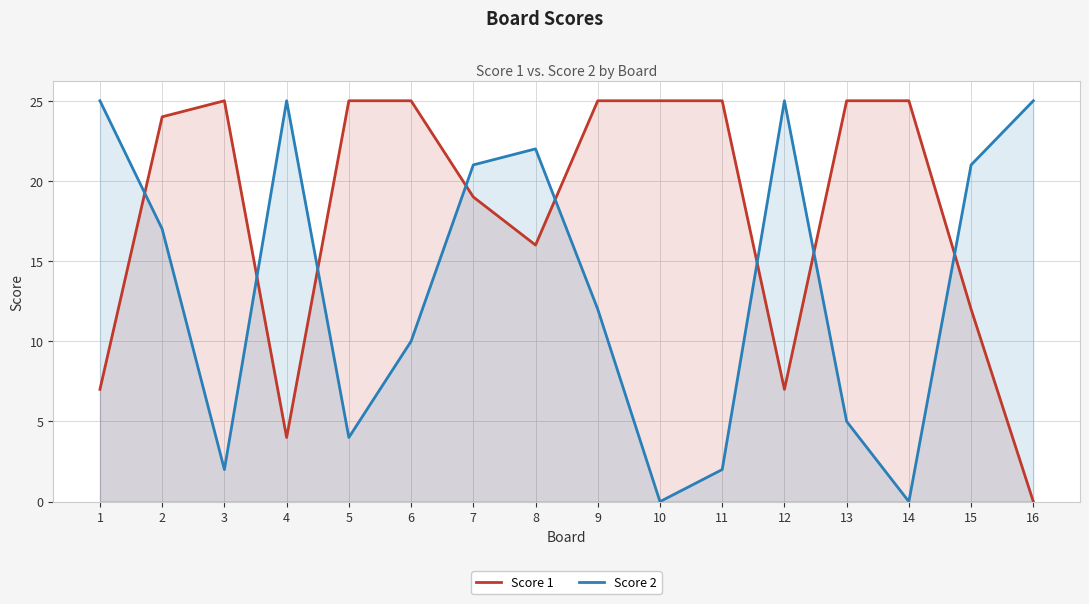

How many intersections are there between Score 2 and Score 1?

8